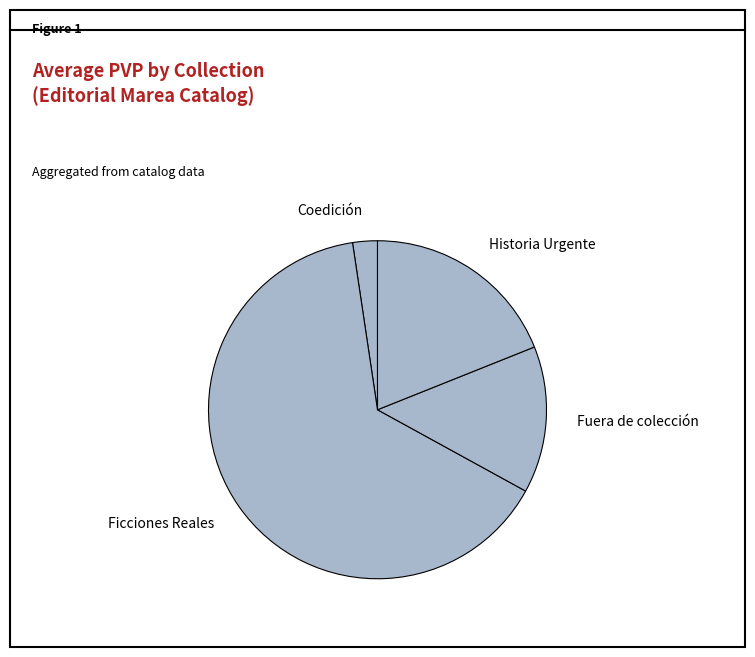

Is it true that Coedición is 2% of the pie?

True